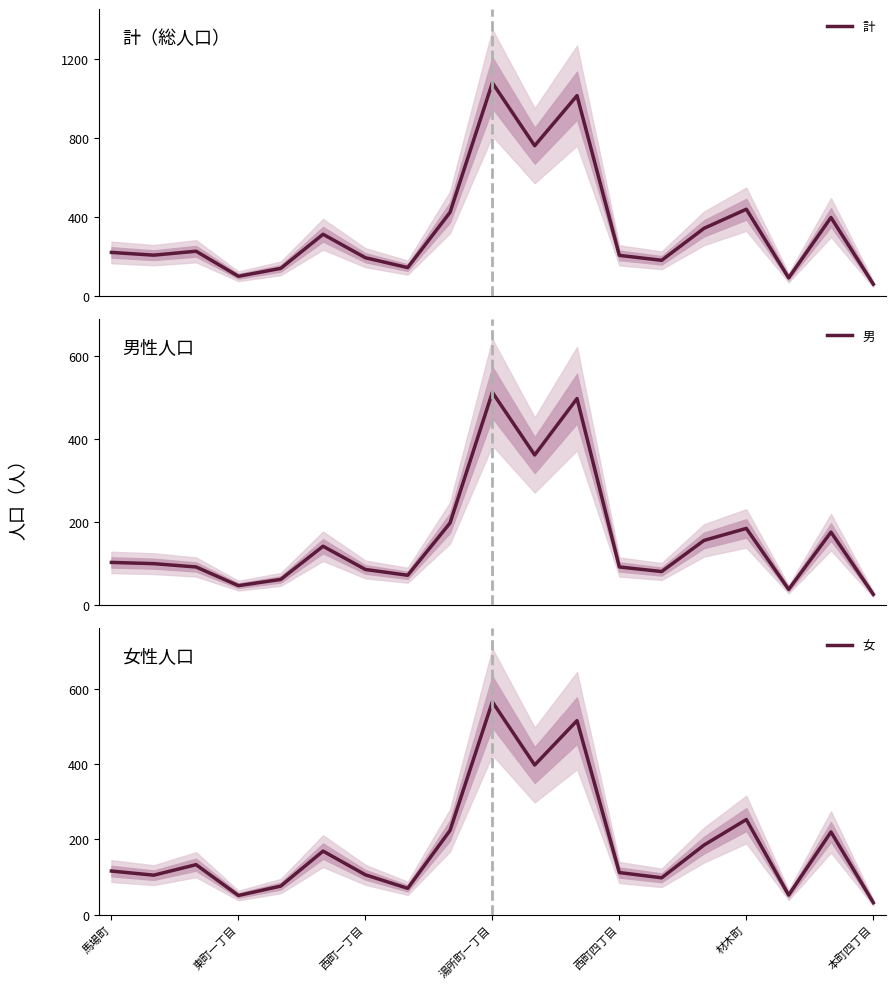

What are all the series names shown in the legend?

計, 男, 女